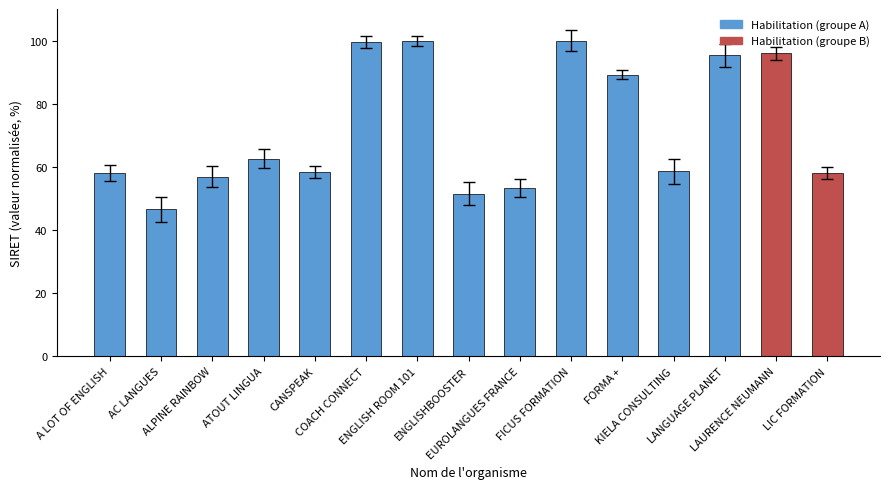

What is the greatest value displayed?

100.0